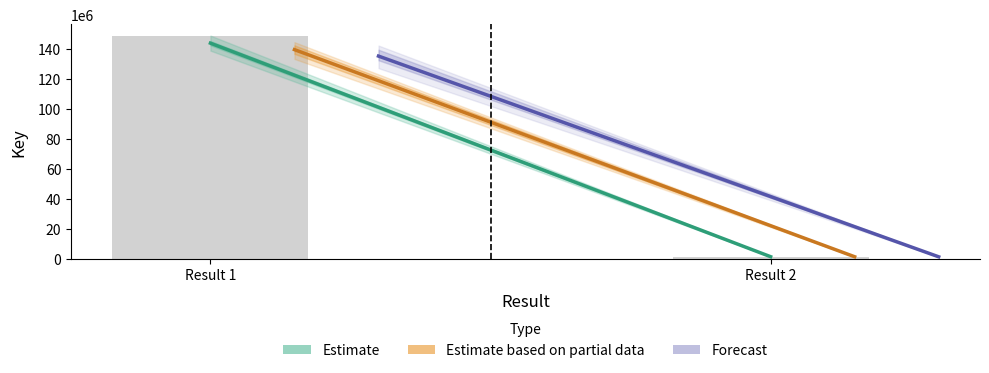

At which category does the chart reach its peak across all series?

Result 1